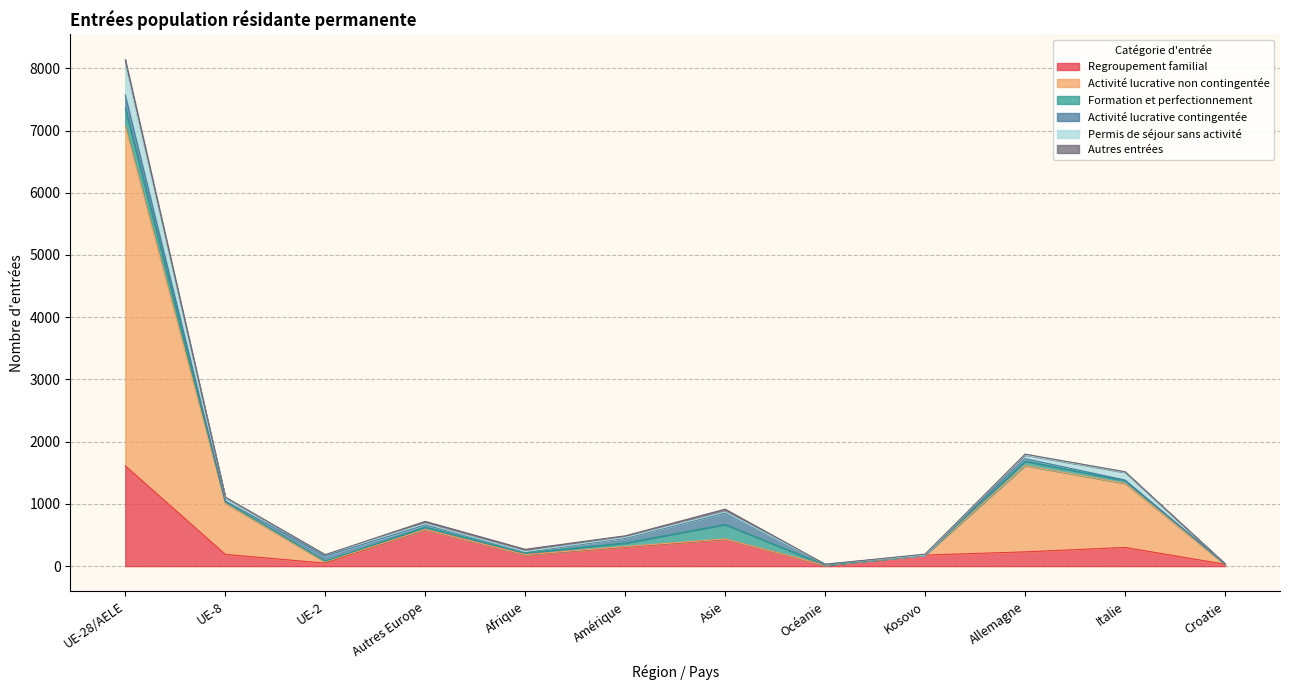

Which category has the lowest value in the Permis de séjour sans activité series?

Océanie